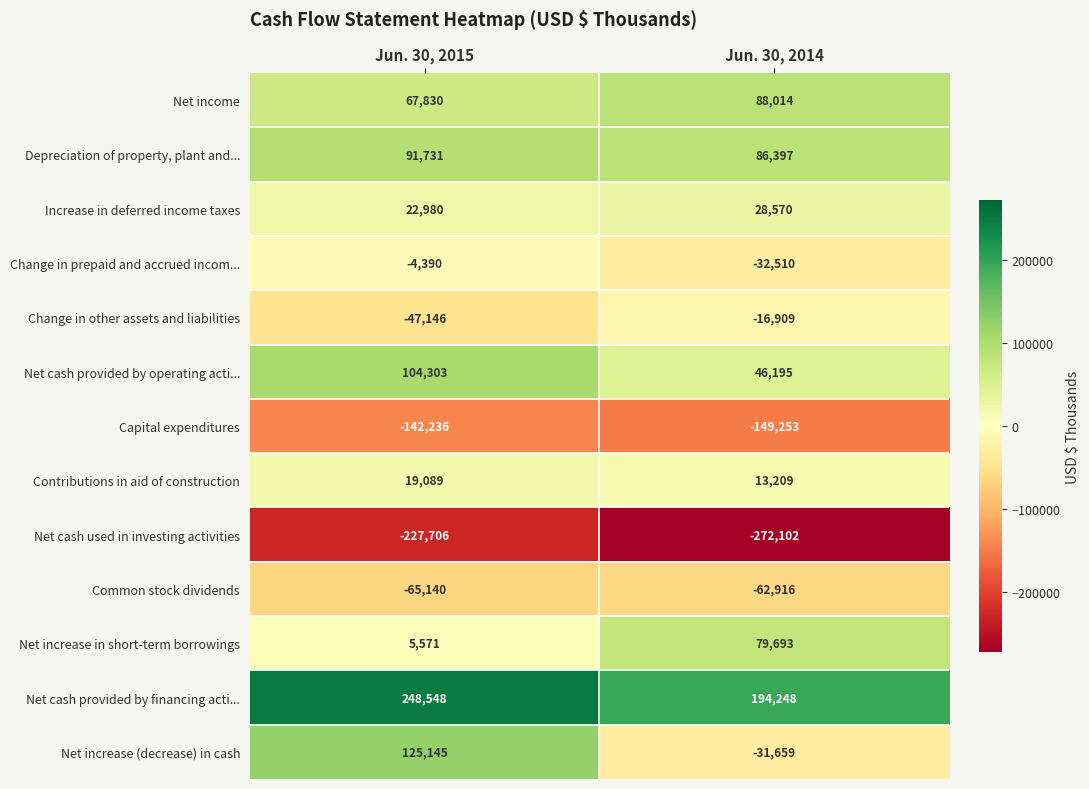

Reading left to right, list all the values displayed in this chart.

Net income: 67830	88014
Depreciation of property, plant and...: 91731	86397
Increase in deferred income taxes: 22980	28570
Change in prepaid and accrued incom...: -4390	-32510
Change in other assets and liabilities: -47146	-16909
Net cash provided by operating acti...: 104303	46195
Capital expenditures: -142236	-149253
Contributions in aid of construction: 19089	13209
Net cash used in investing activities: -227706	-272102
Common stock dividends: -65140	-62916
Net increase in short-term borrowings: 5571	79693
Net cash provided by financing acti...: 248548	194248
Net increase (decrease) in cash: 125145	-31659